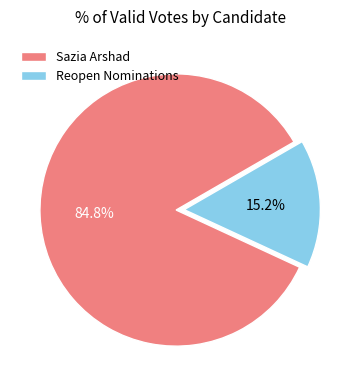

To the nearest percent, what portion does Sazia Arshad represent?

85%